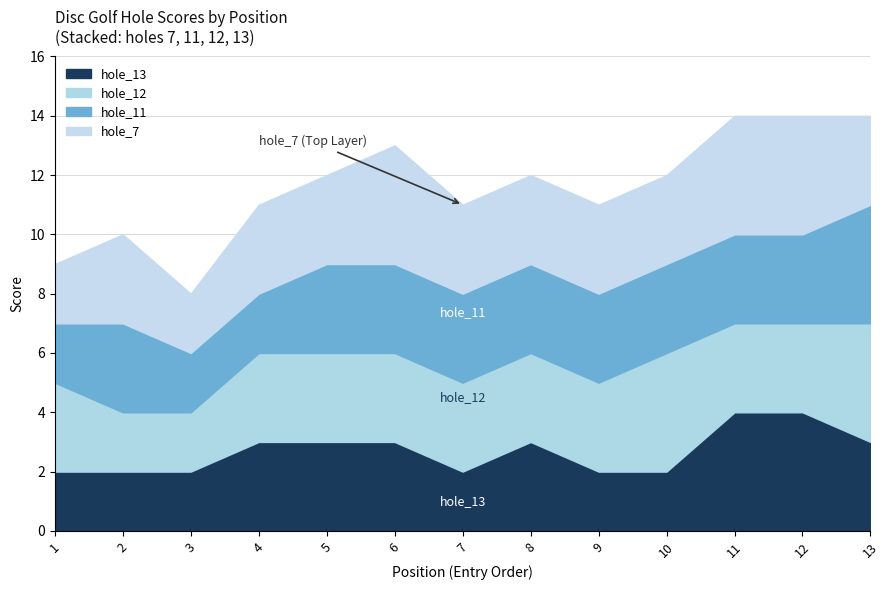

The value of hole_13 at 11 is 4. True or false?

True